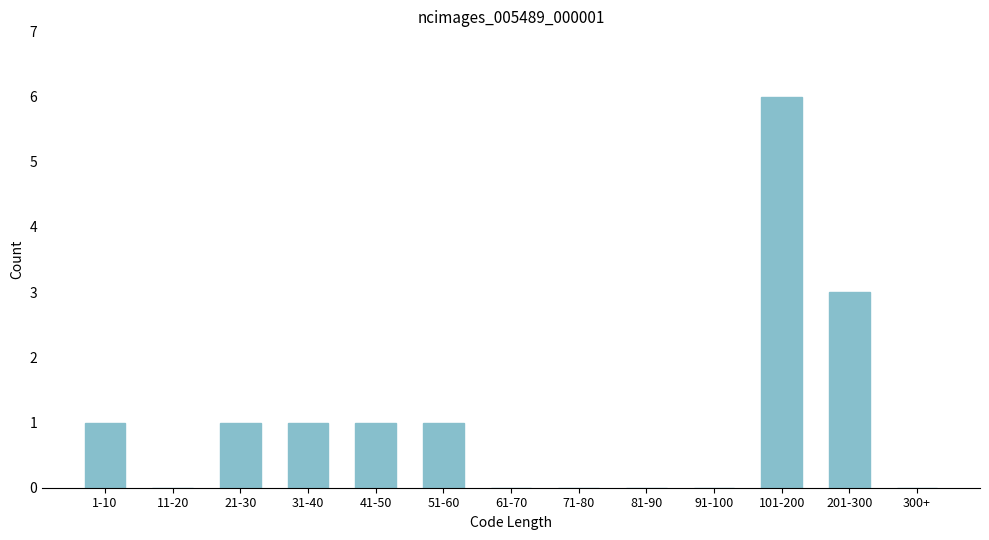

Reading right to left, list all the values displayed in this chart.

300+=0	201-300=3	101-200=6	91-100=0	81-90=0	71-80=0	61-70=0	51-60=1	41-50=1	31-40=1	21-30=1	11-20=0	1-10=1